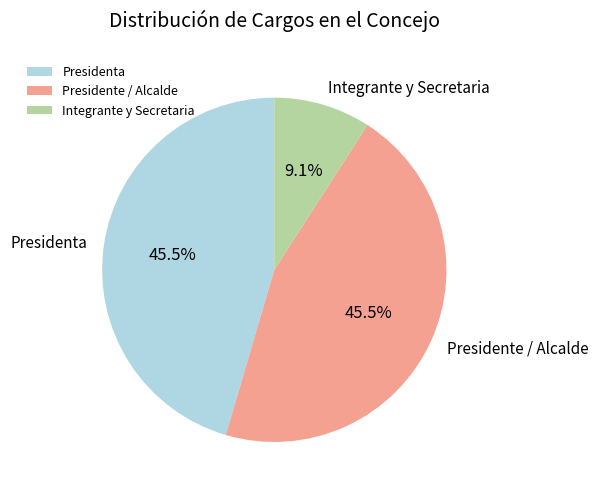

How many segments does this pie chart have?

3